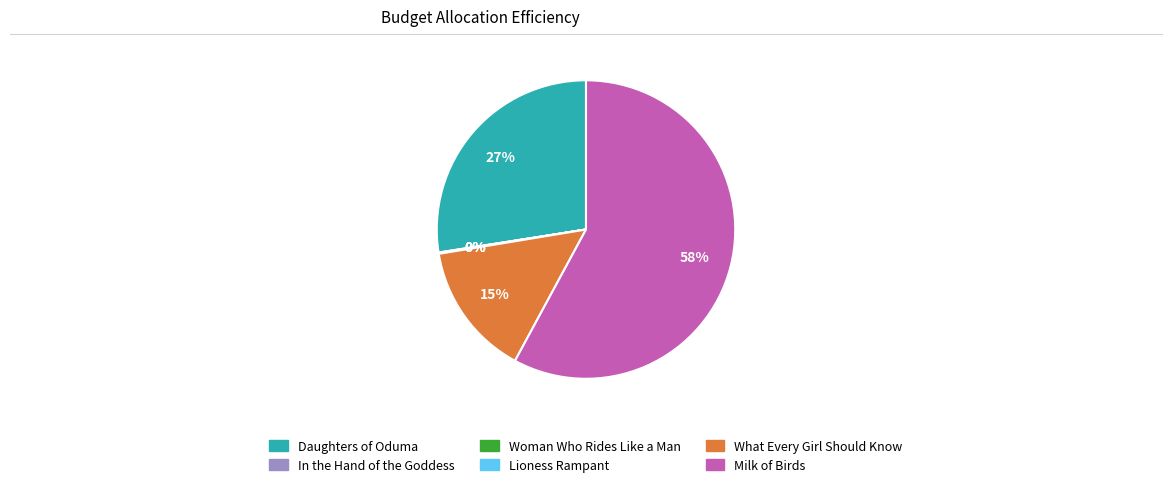

What percentage is the Milk of Birds slice, to the nearest percent?

58%